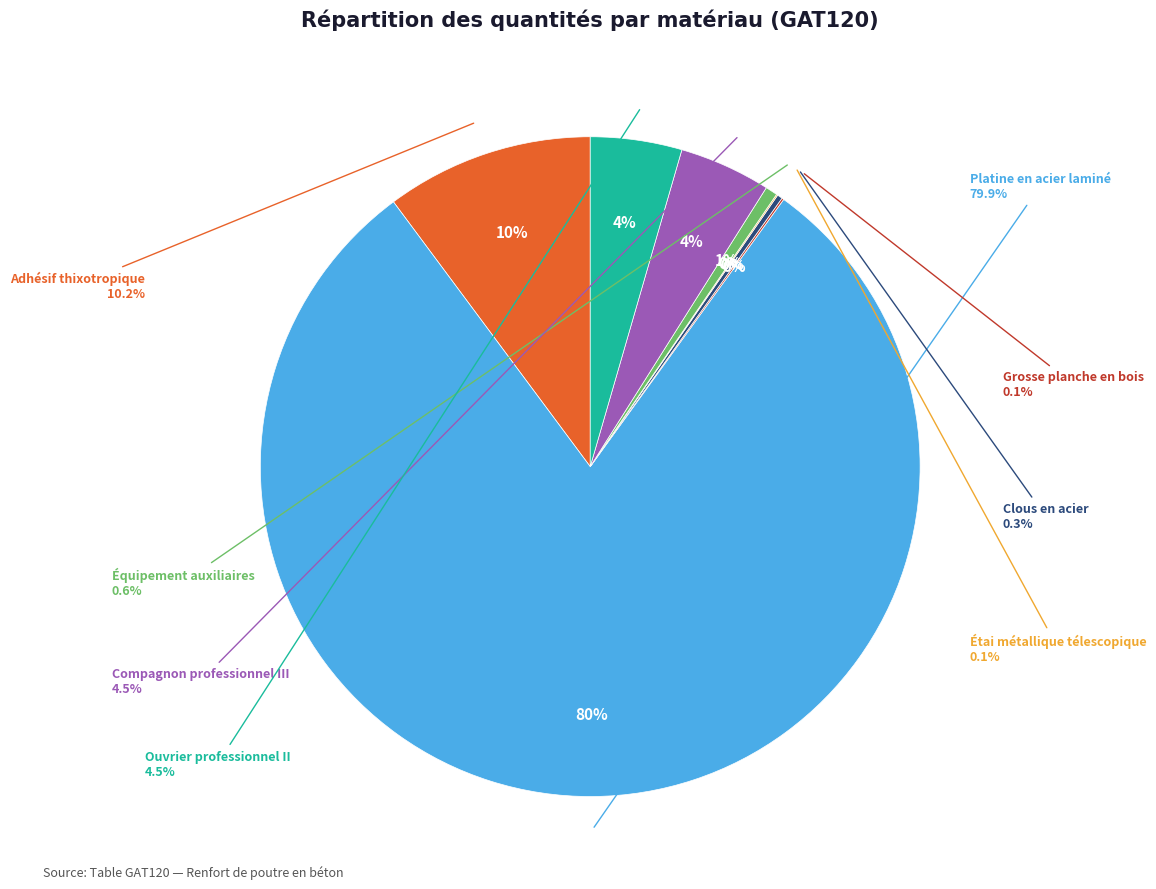

What is the majority slice?

Platine en acier laminé